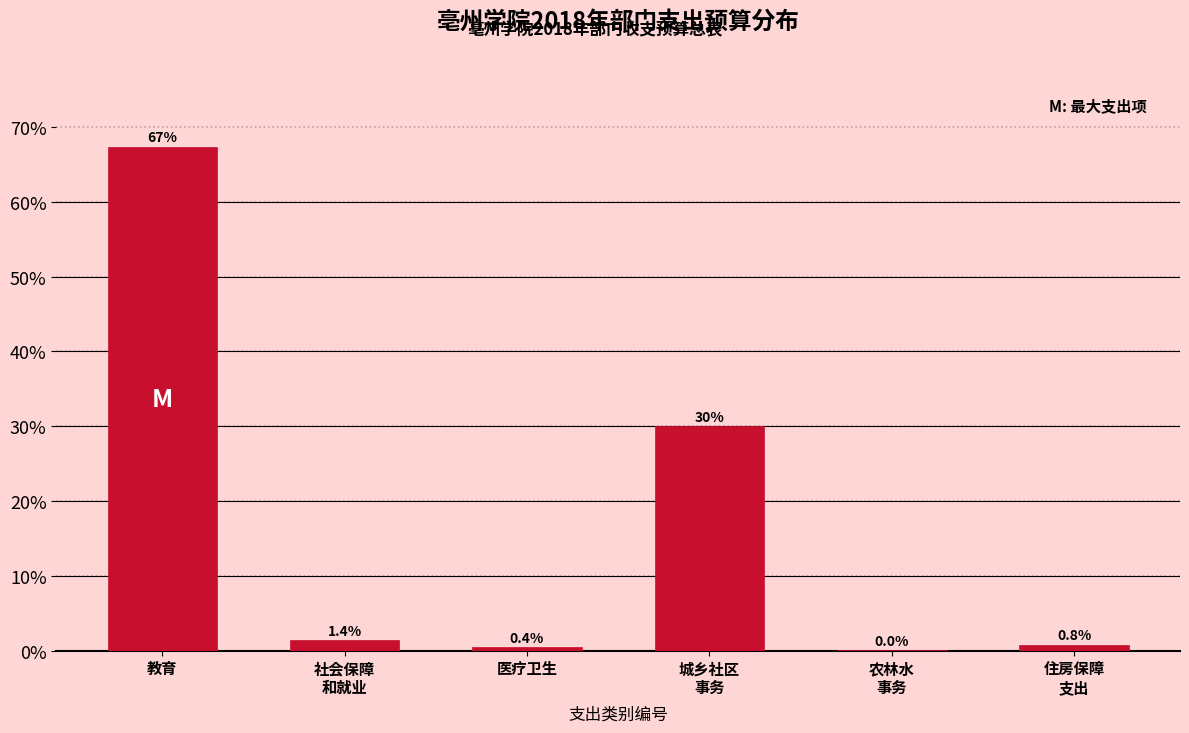

Where does the data first go above 1?

教育